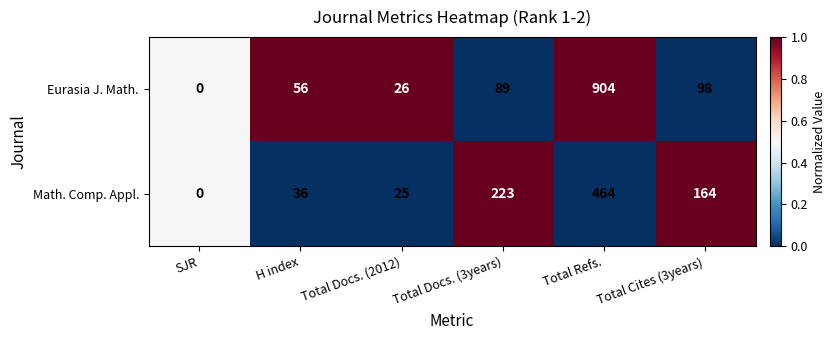

What is the difference between the maximum and second lowest values in the Math. Comp. Appl. series?

439